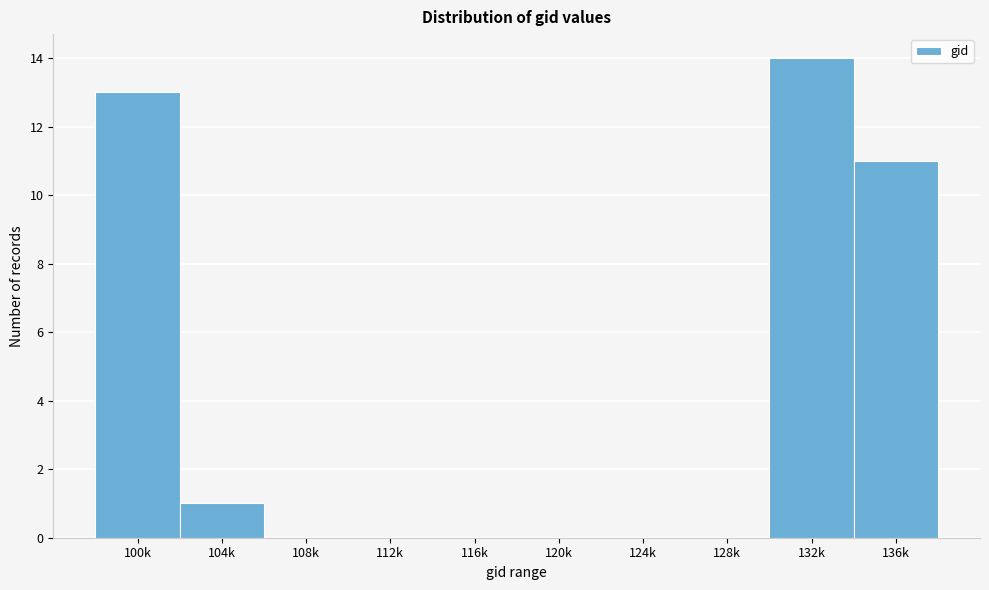

Reading left to right, what are all the values shown in this chart?

100k=13	104k=1	108k=0	112k=0	116k=0	120k=0	124k=0	128k=0	132k=14	136k=11